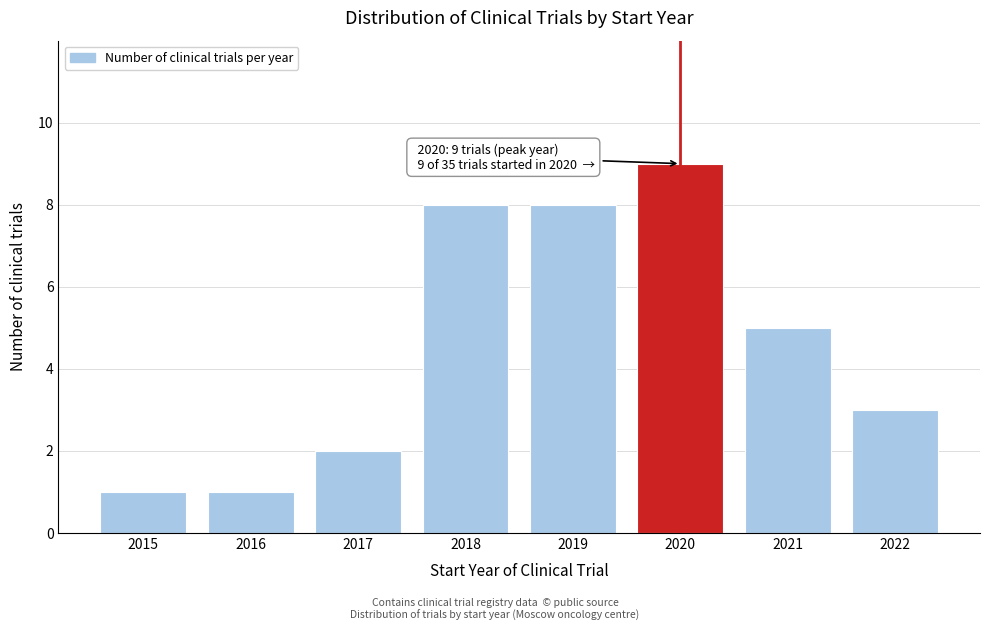

Reading left to right, extract all data points from this chart.

1	1	2	8	8	9	5	3